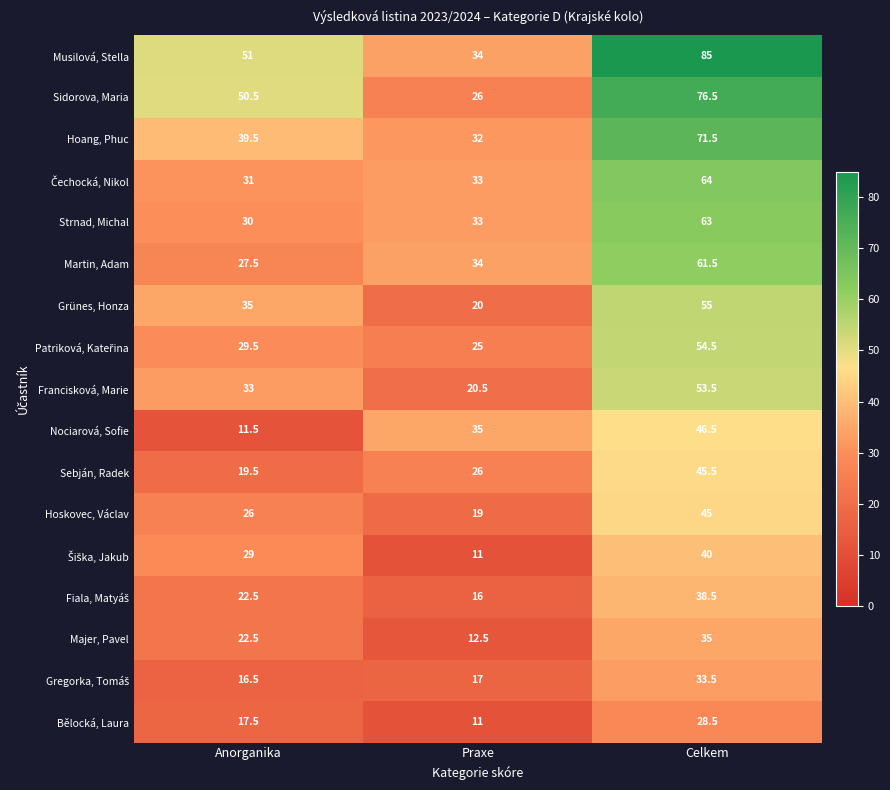

Count the number of categories in the chart.

3